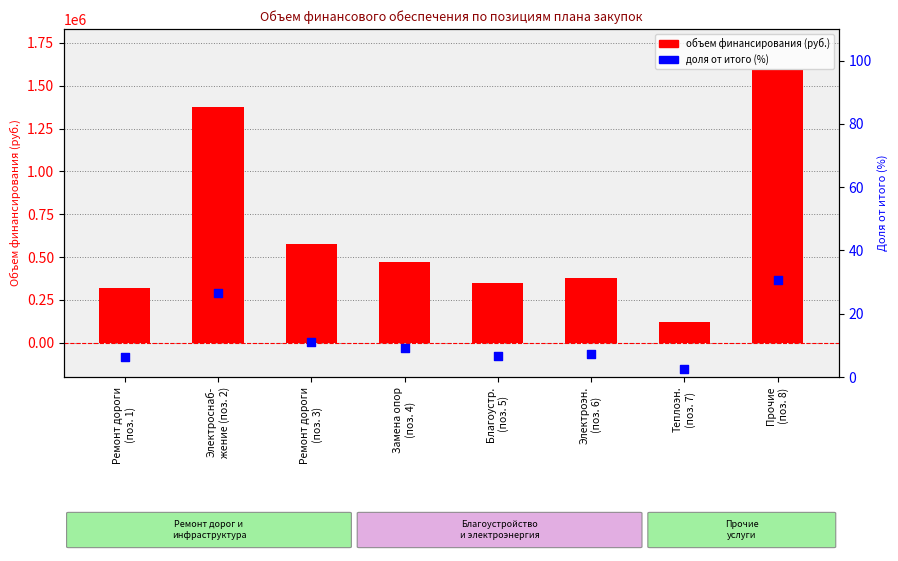

At which category is the sum across all series the highest?

Прочие
(поз. 8)